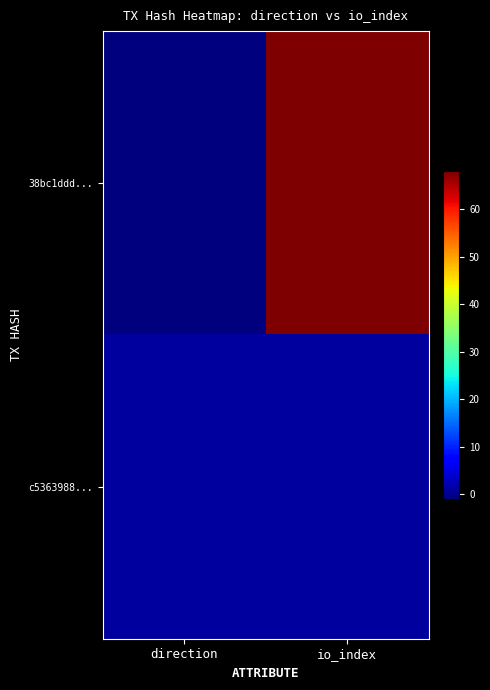

What is the greatest value displayed?

68